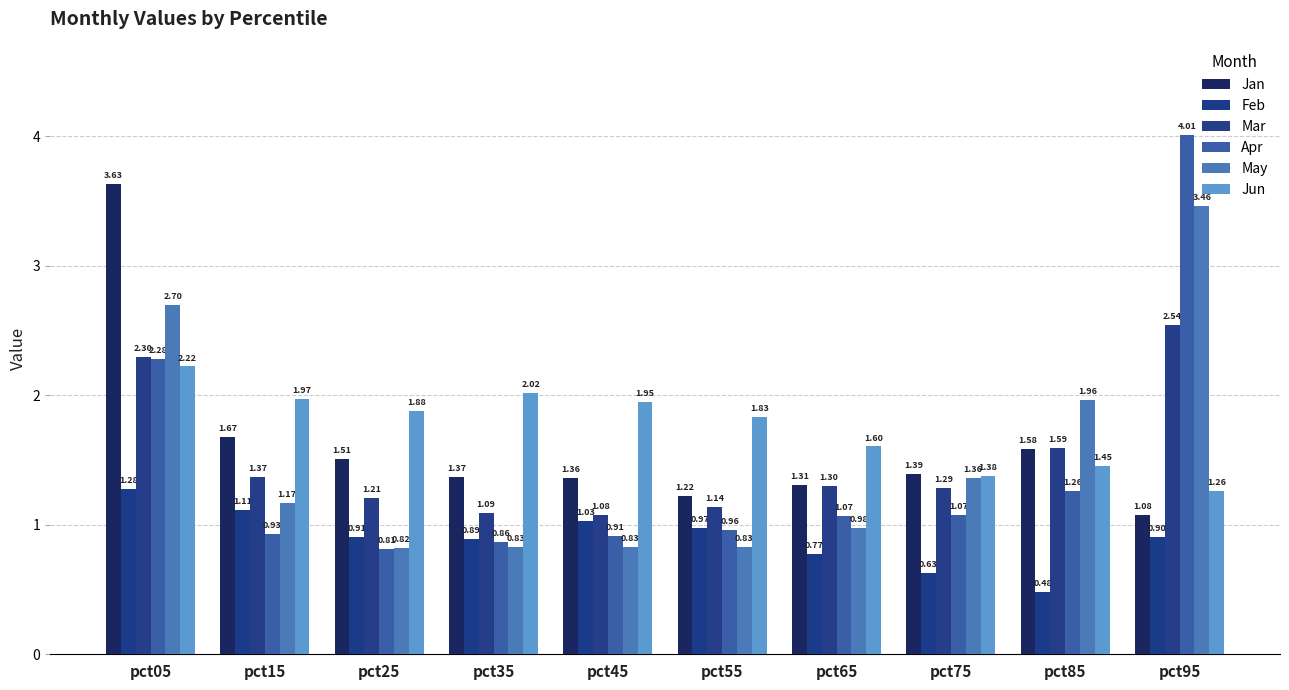

Reading left to right, extract all data points from this chart.

Jan: pct05=3.6	pct15=1.7	pct25=1.5	pct35=1.4	pct45=1.4	pct55=1.2	pct65=1.3	pct75=1.4	pct85=1.6	pct95=1.1
Feb: pct05=1.3	pct15=1.1	pct25=0.9	pct35=0.9	pct45=1.0	pct55=1.0	pct65=0.8	pct75=0.6	pct85=0.5	pct95=0.9
Mar: pct05=2.3	pct15=1.4	pct25=1.2	pct35=1.1	pct45=1.1	pct55=1.1	pct65=1.3	pct75=1.3	pct85=1.6	pct95=2.5
Apr: pct05=2.3	pct15=0.9	pct25=0.8	pct35=0.9	pct45=0.9	pct55=1.0	pct65=1.1	pct75=1.1	pct85=1.3	pct95=4.0
May: pct05=2.7	pct15=1.2	pct25=0.8	pct35=0.8	pct45=0.8	pct55=0.8	pct65=1.0	pct75=1.4	pct85=2.0	pct95=3.5
Jun: pct05=2.2	pct15=2.0	pct25=1.9	pct35=2.0	pct45=1.9	pct55=1.8	pct65=1.6	pct75=1.4	pct85=1.5	pct95=1.3